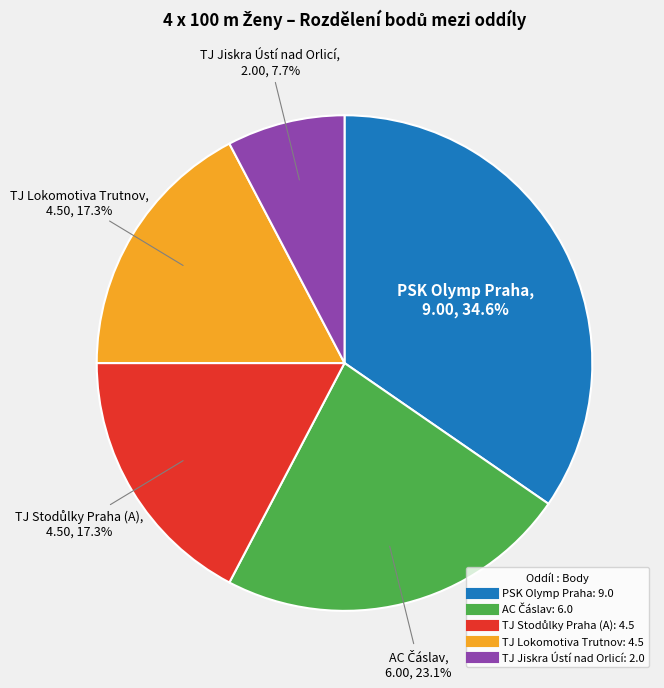

Count the number of slices in the pie.

5